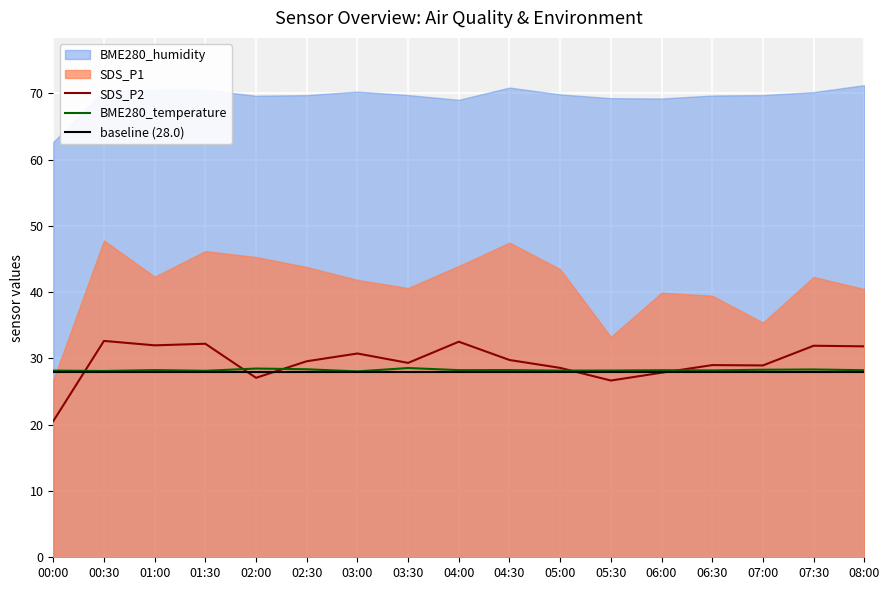

The value of baseline (28.0) at 06:30 is 28.0. True or false?

True